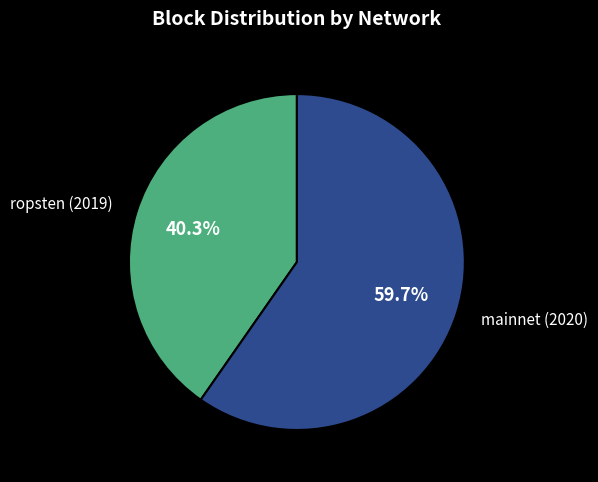

Is mainnet (2020) the majority of the pie?

Yes